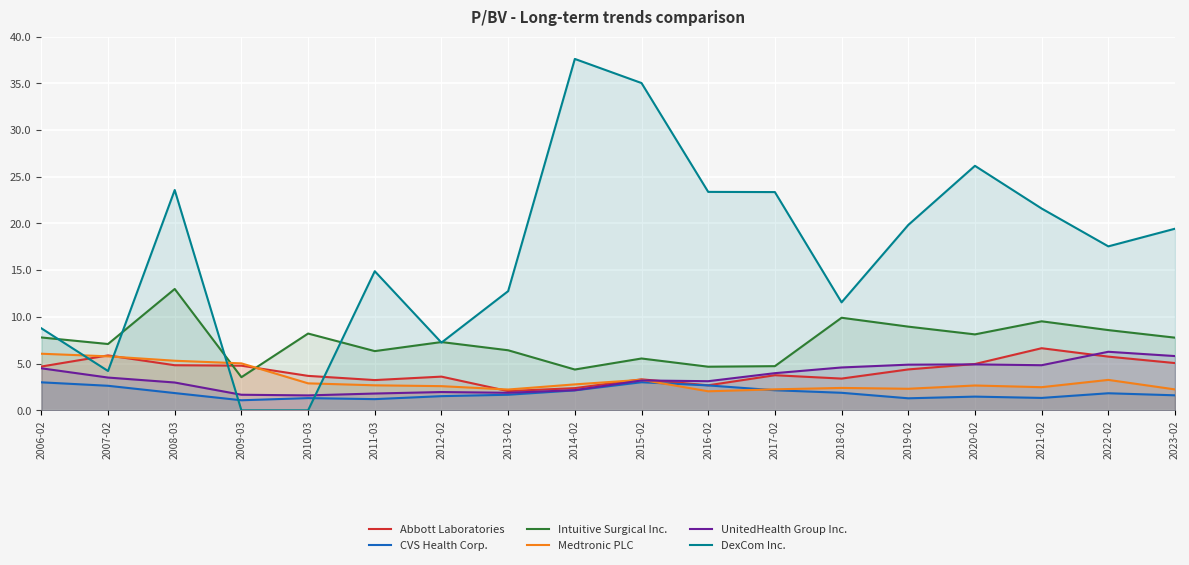

After their last crossing, which series has the higher values: CVS Health Corp. or DexCom Inc.?

DexCom Inc.